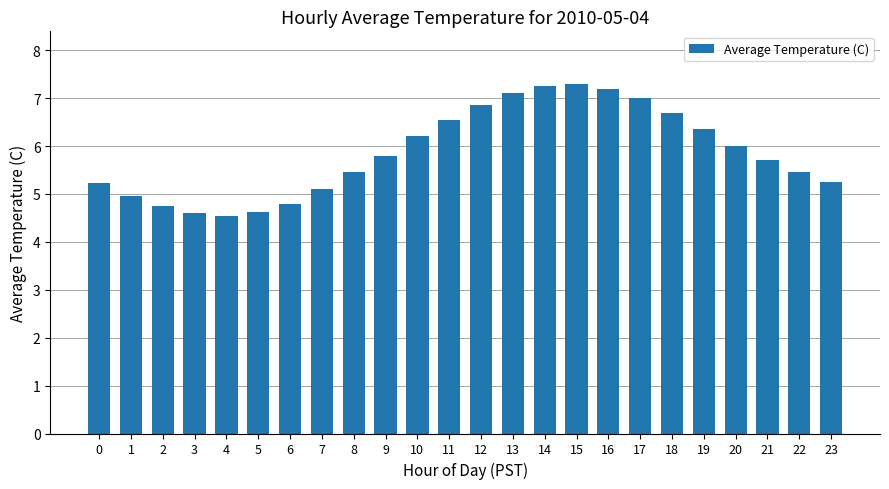

What is the average value?

5.9